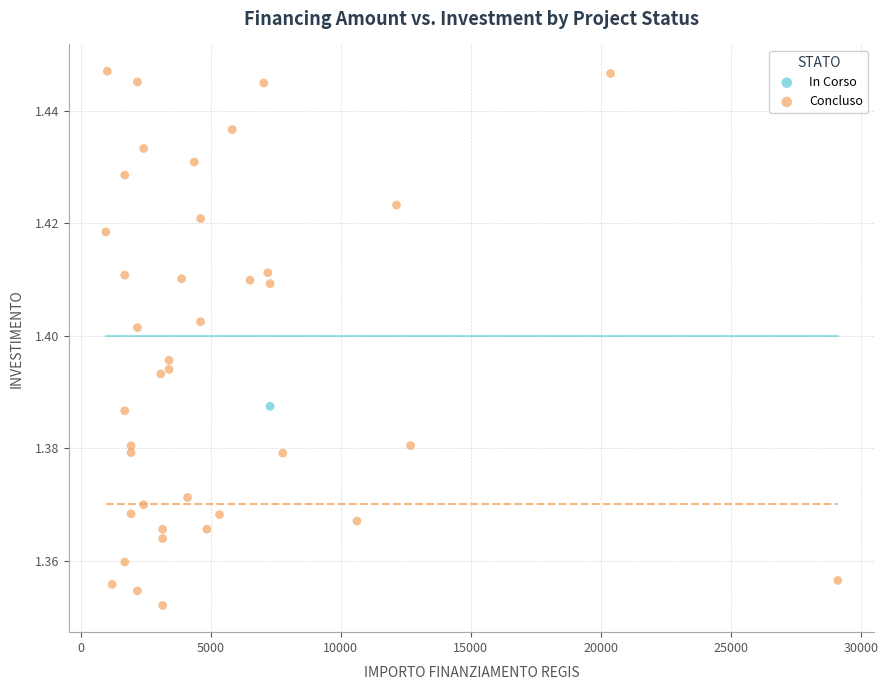

What are all the series names shown in the legend?

In Corso, Concluso